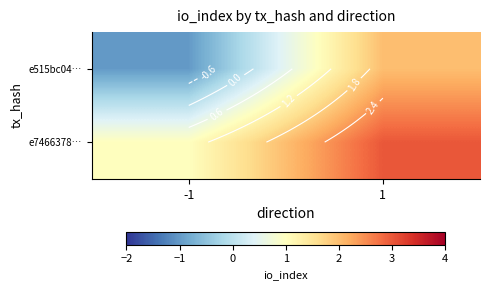

Rank the series by their maximum value, from lowest to highest.

e515bc04…, e7466378…